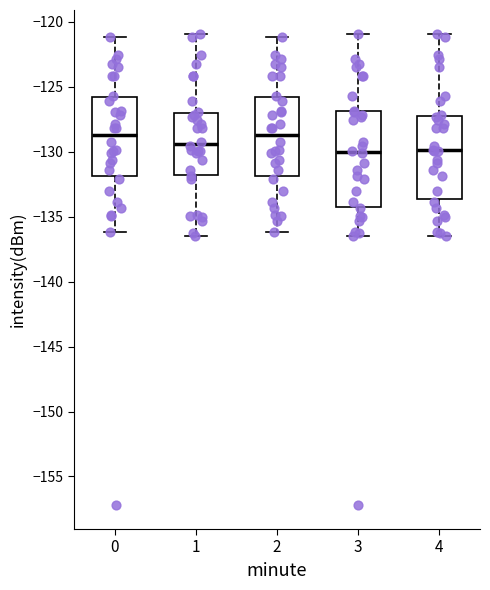

Reading left to right, transcribe this box plot: for each box, give where its median line is, the range the box spans, and where its two whiskers end, as read against the y-axis. The values are not printed on the chart, so give them approximately, as read against the axis.

0: median -128.5, box -132.0 to -126.0, whiskers -136.0 to -121.0
1: median -129.5, box -132.0 to -127.0, whiskers -136.5 to -121.0
2: median -128.5, box -132.0 to -126.0, whiskers -136.0 to -121.0
3: median -130.0, box -134.0 to -127.0, whiskers -136.5 to -121.0
4: median -130.0, box -133.5 to -127.0, whiskers -136.5 to -121.0